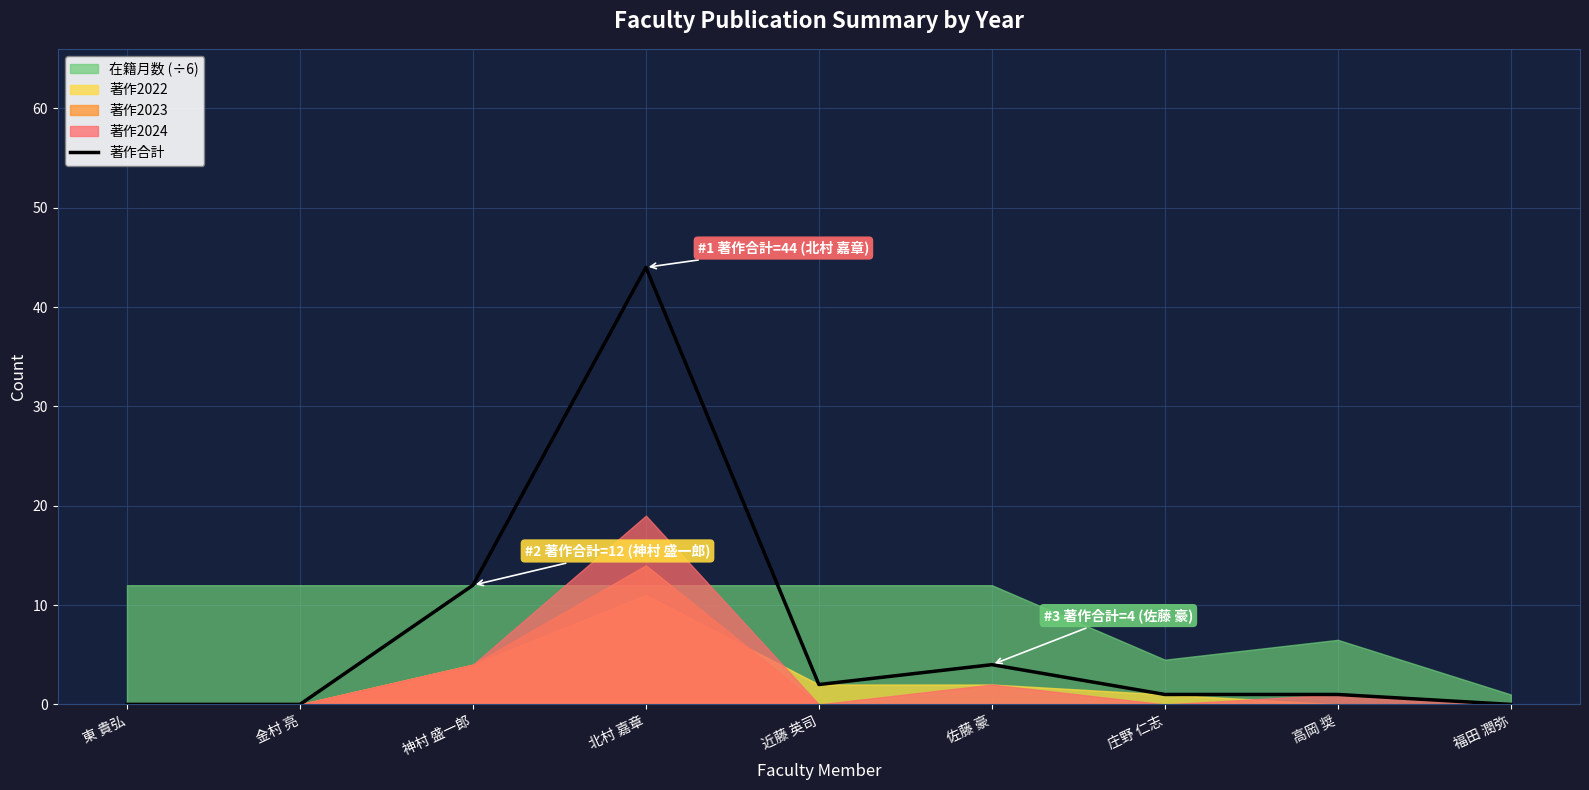

The chart shows a value of 0 at 金村 亮. True or false?

True